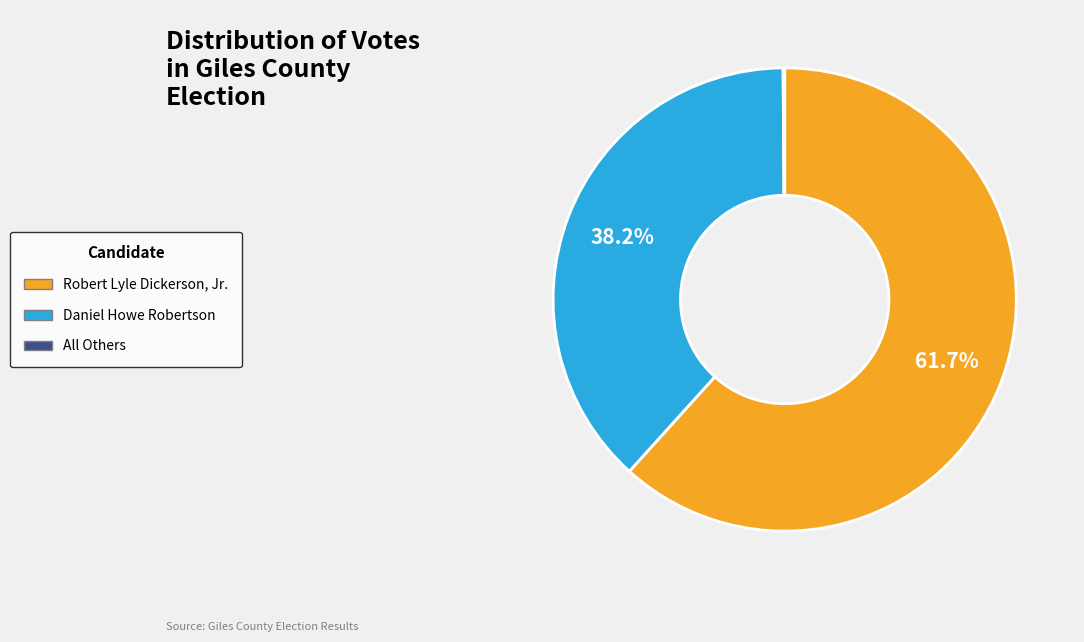

Which has a higher value, Robert Lyle Dickerson, Jr. or Daniel Howe Robertson?

Robert Lyle Dickerson, Jr.